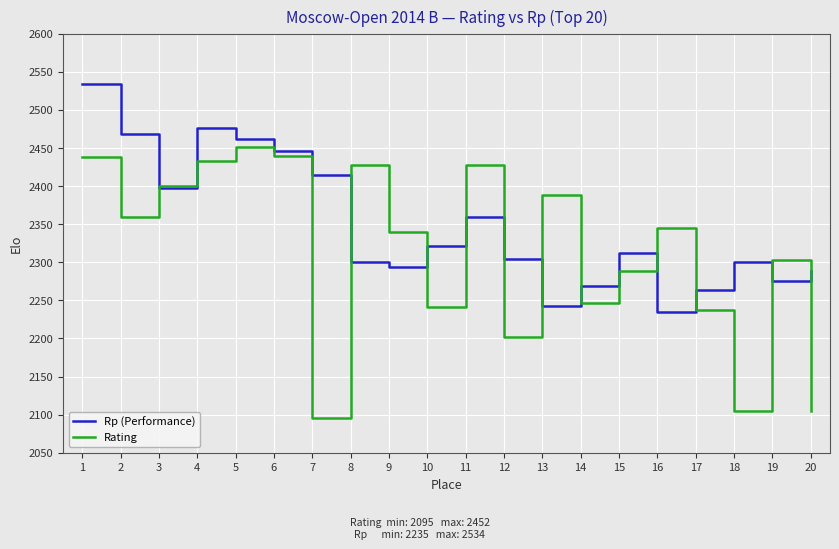

What is the minimum value for Rating?

2095